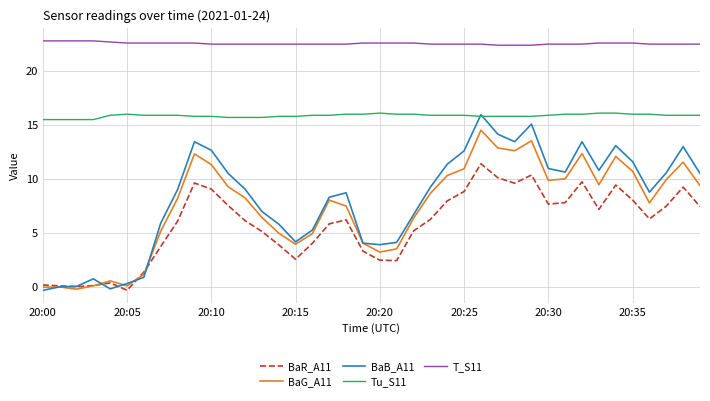

What is the greatest value displayed?

22.8